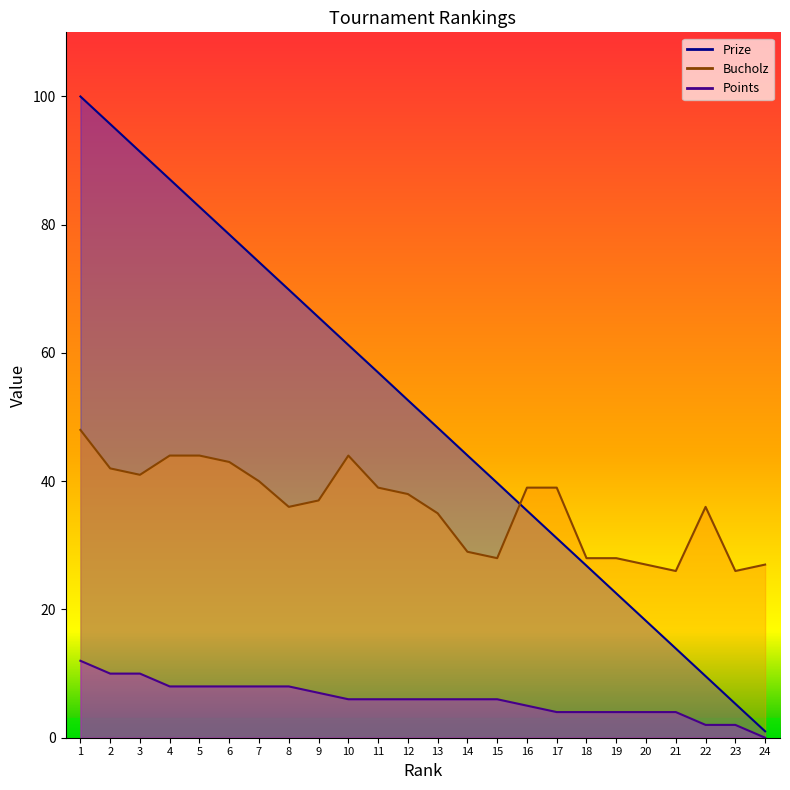

What are all the series names shown in the legend?

Prize, Bucholz, Points